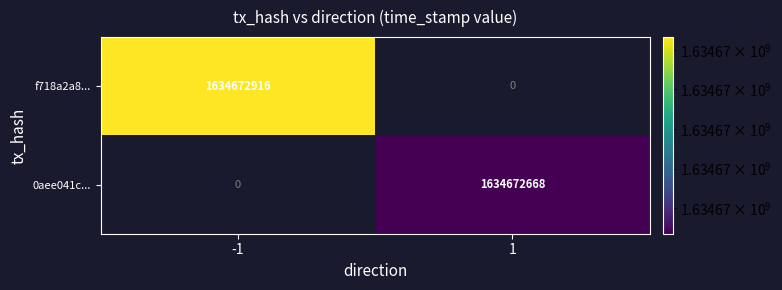

True or false: 0aee041c... has a value of 1634672668 at 1.

True